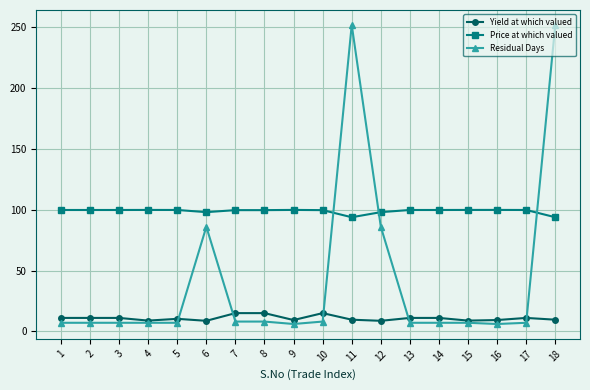

True or false: Yield at which valued and Price at which valued intersect in this chart.

False